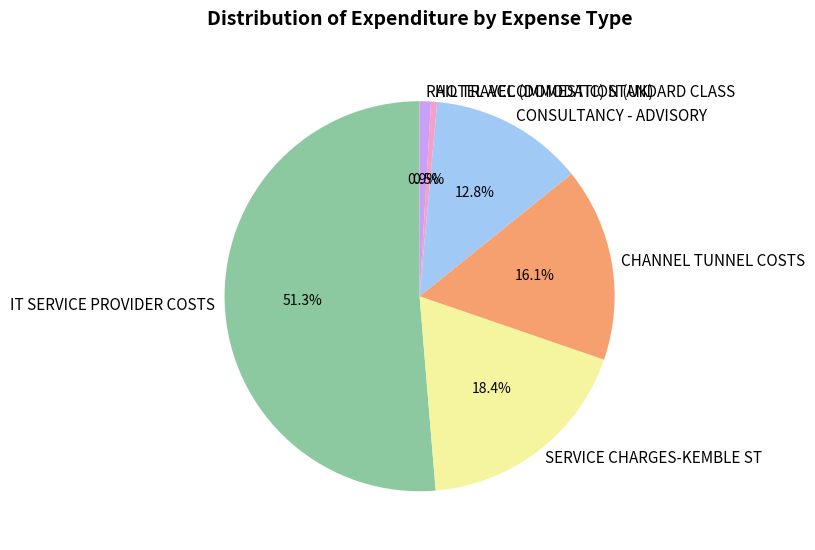

To the nearest percent, what is the average slice percentage?

17%